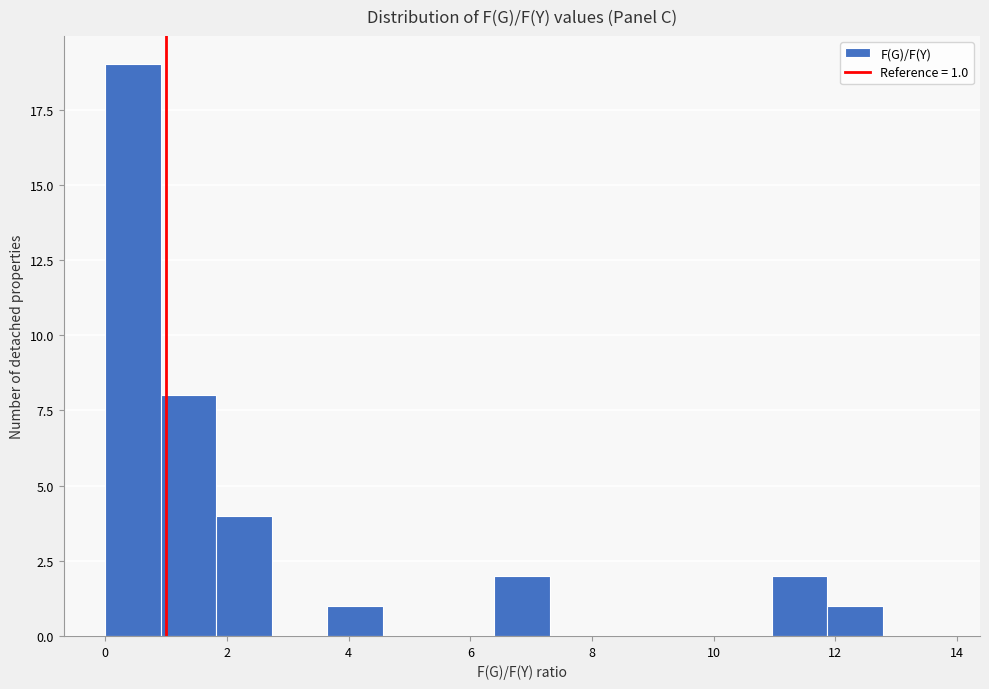

Which range on the x-axis has the tallest bar?

0.0 to 1.0